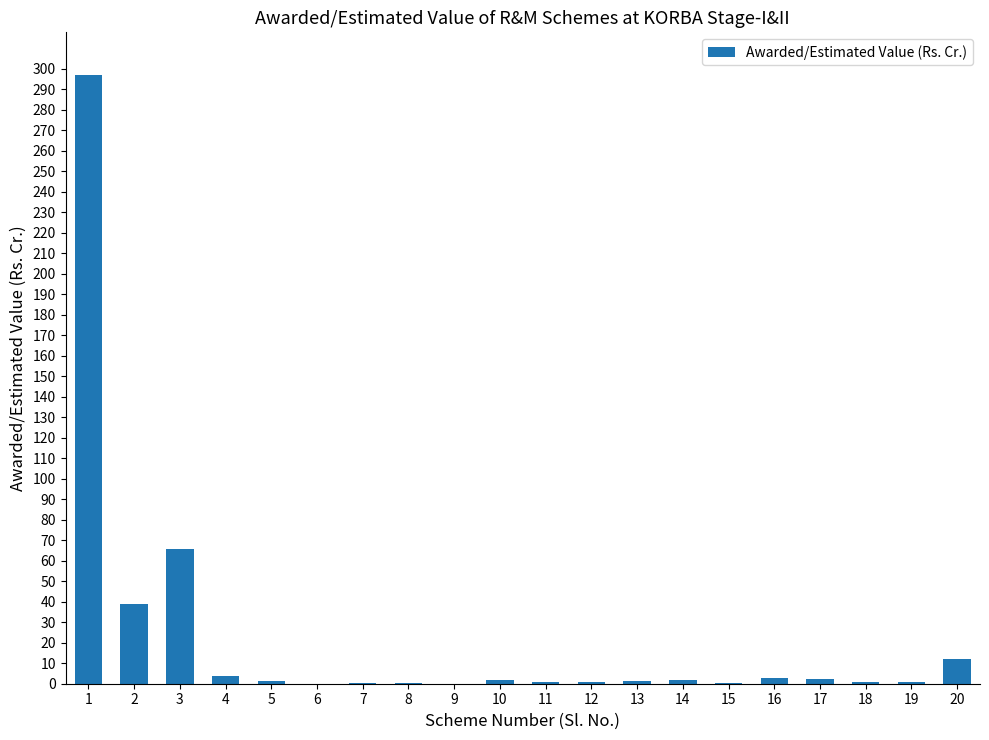

What is the greatest value displayed?

296.9